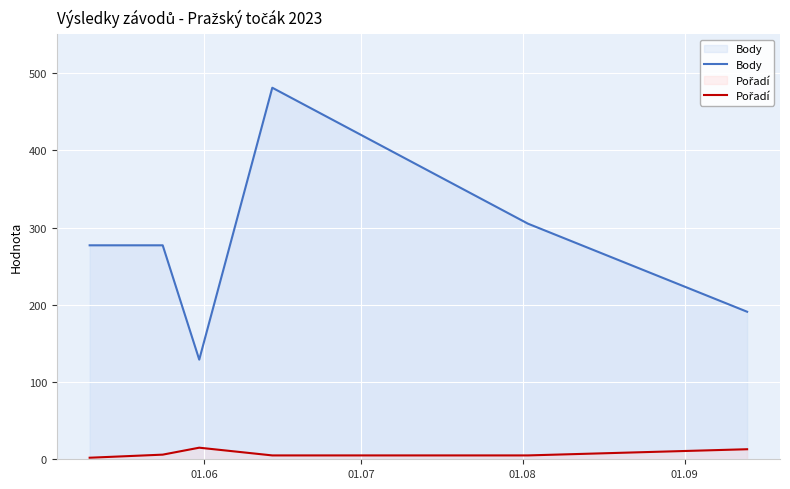

What is the difference between the maximum and minimum values in the Body series?

352